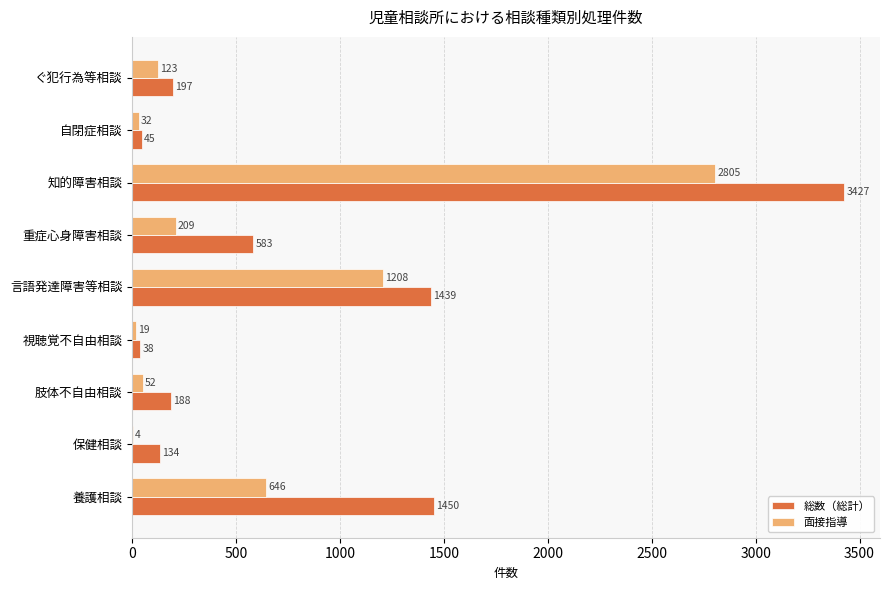

At which label does 面接指導 reach its peak?

知的障害相談